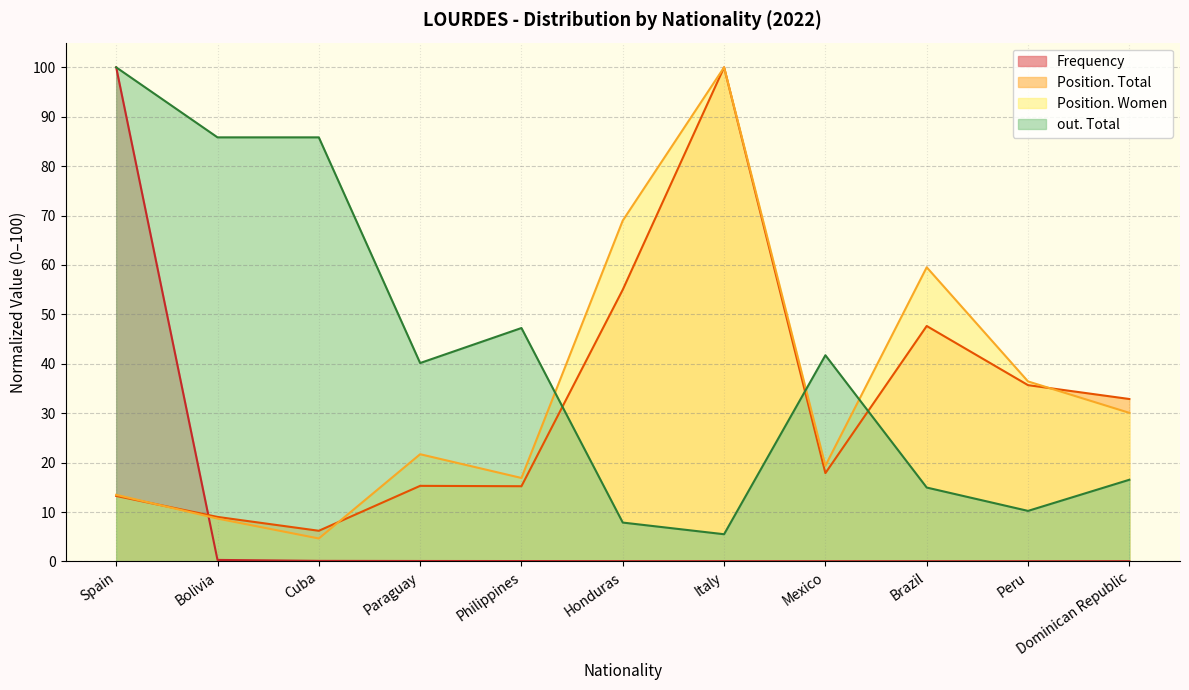

Between Peru and Dominican Republic, which series saw the biggest shift?

Position. Women